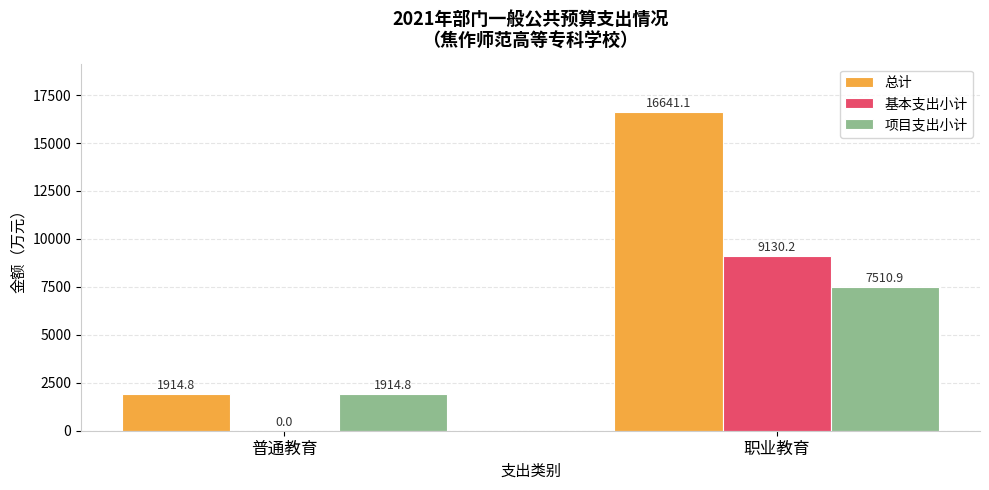

Which series has the largest total across all categories?

总计